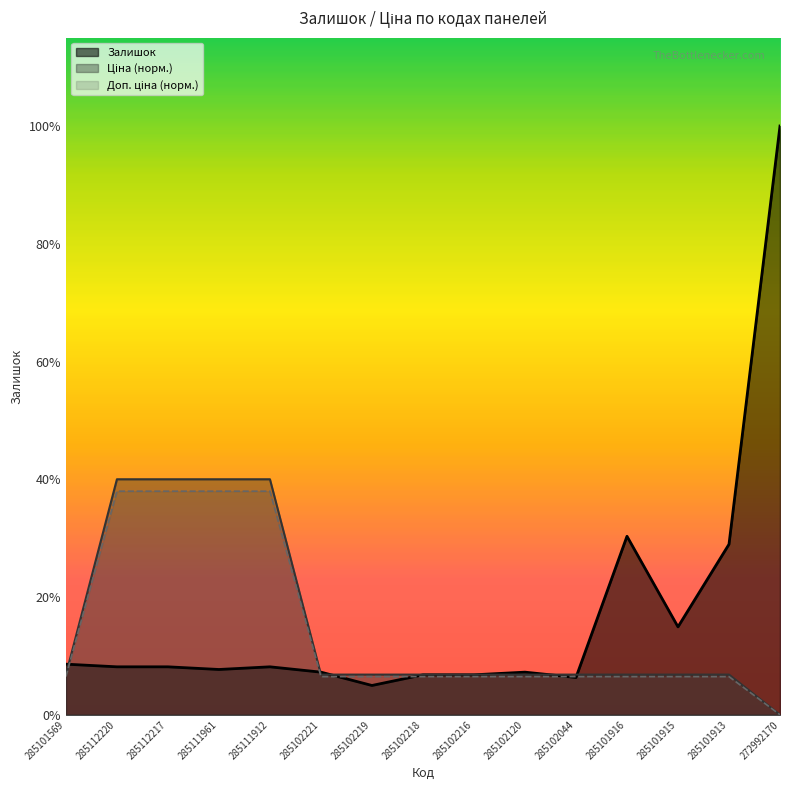

Between 285101916 and 285102221, which is larger?

285101916